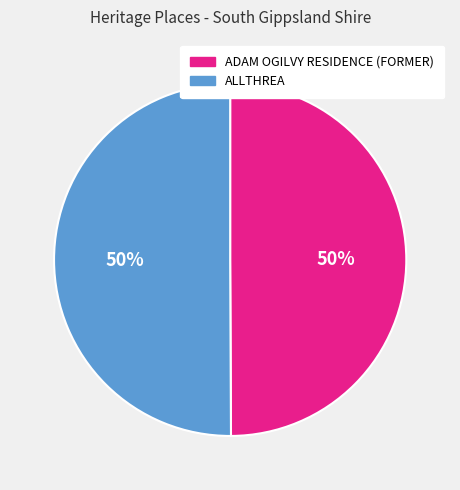

Combined, do ADAM OGILVY RESIDENCE (FORMER) and ALLTHREA account for over 50%?

Yes